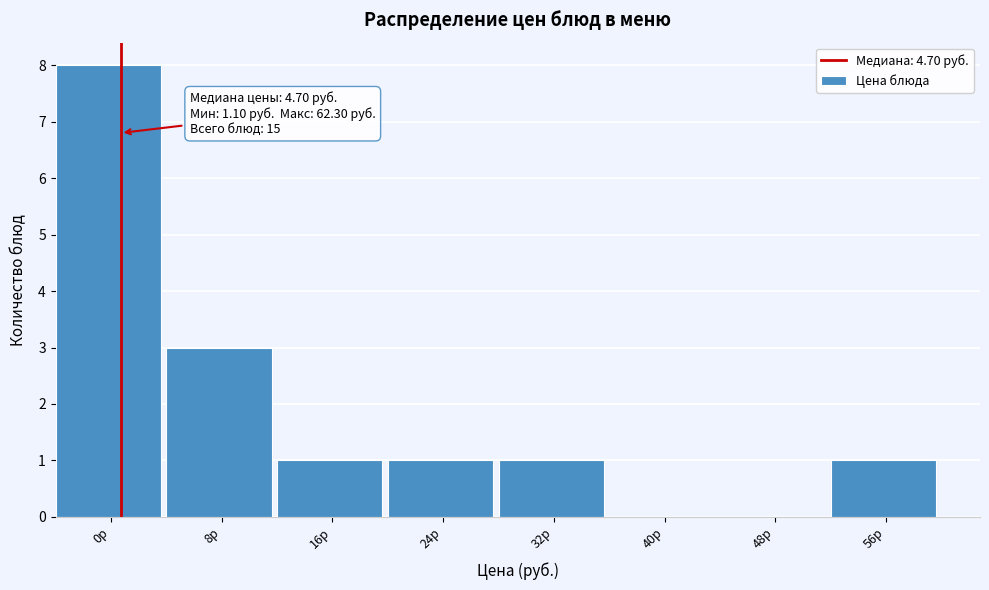

Reading left to right, list all the values displayed in this chart.

0р=8	8р=3	16р=1	24р=1	32р=1	40р=0	48р=0	56р=1